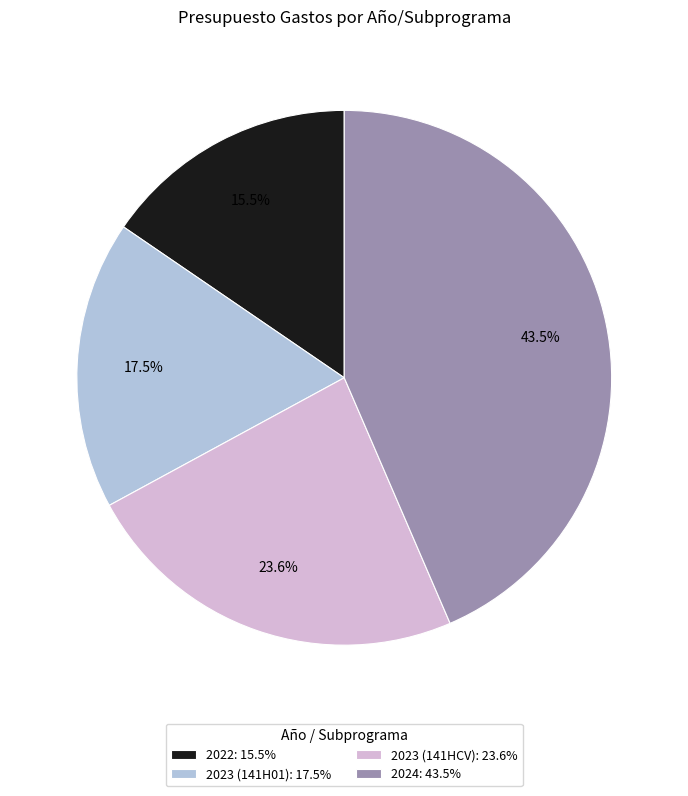

How many slices are in this pie chart?

4